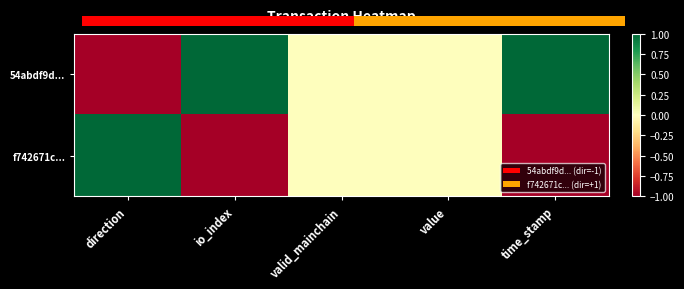

What is the difference between the second highest and minimum values in the 54abdf9d... series?

2